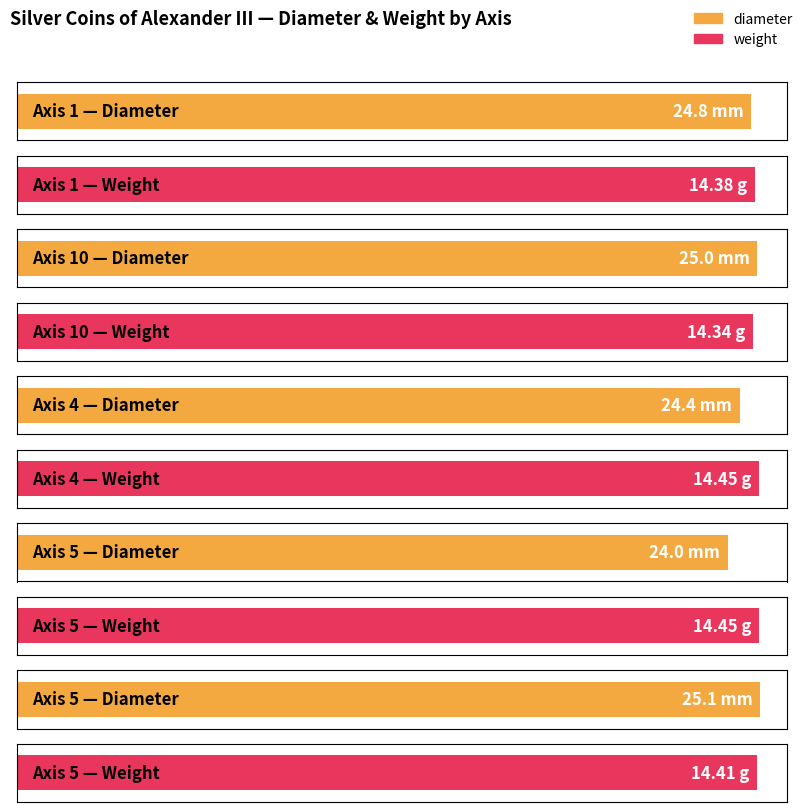

True or false: weight has a value of 23.0 at 5.

False